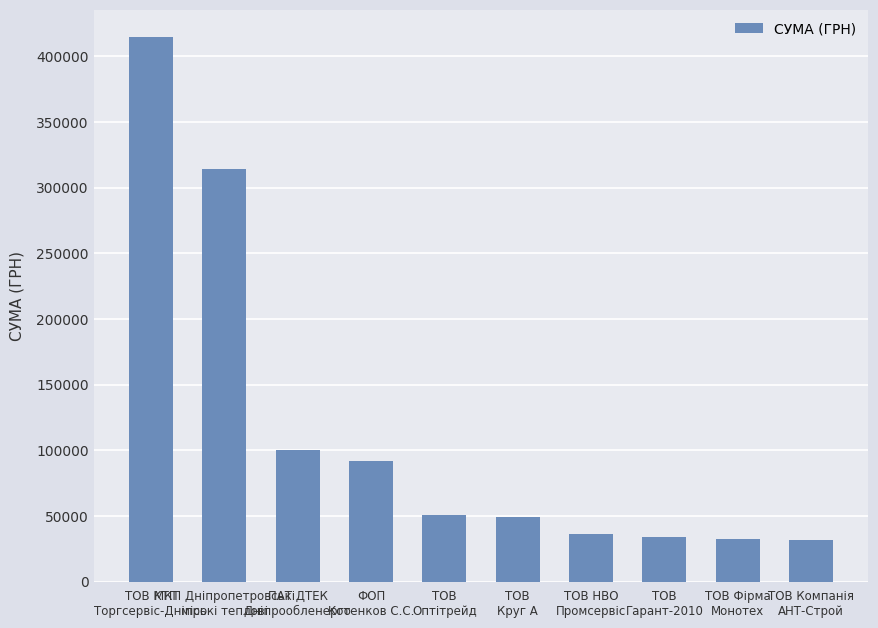

The value at ТОВ
Гарант-2010 is 7471.0. True or false?

False